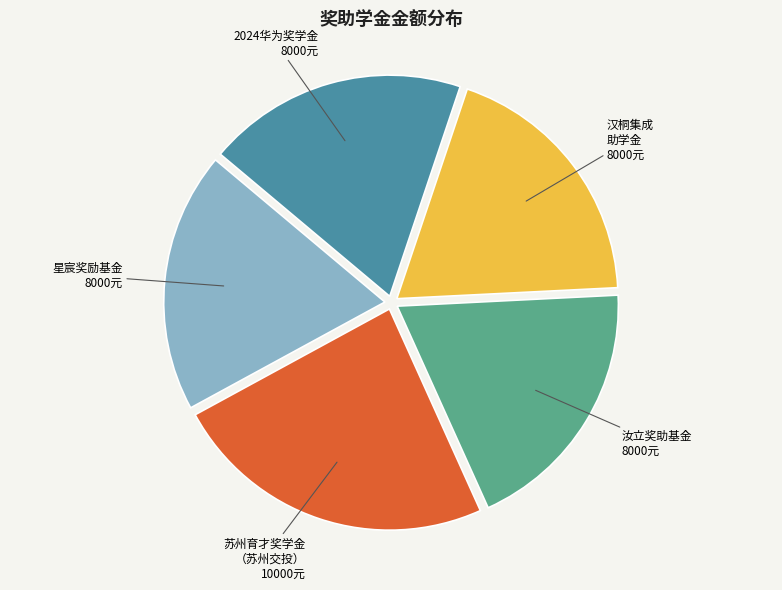

How many segments does this pie chart have?

5